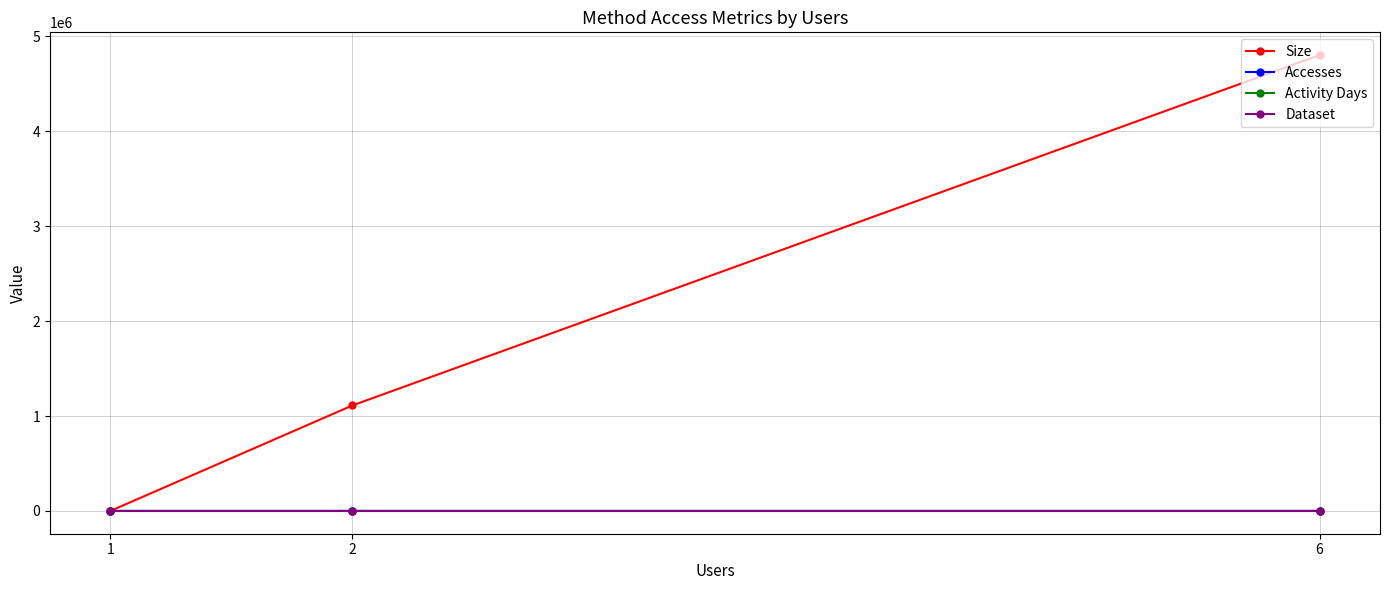

What is the total value across all series at 2?

1111045